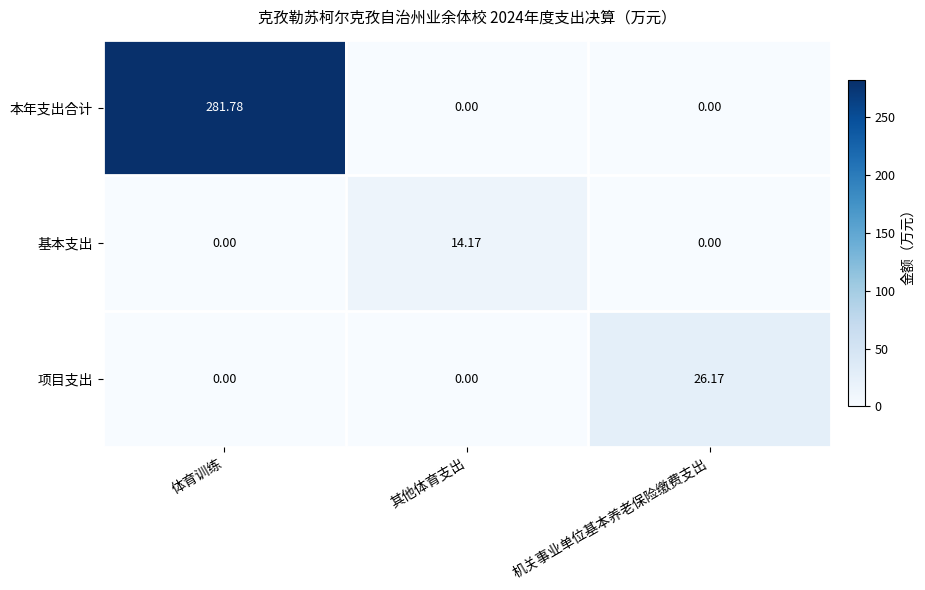

Is the value of 本年支出合计 at 体育训练 greater than the value of 项目支出 at 其他体育支出?

Yes